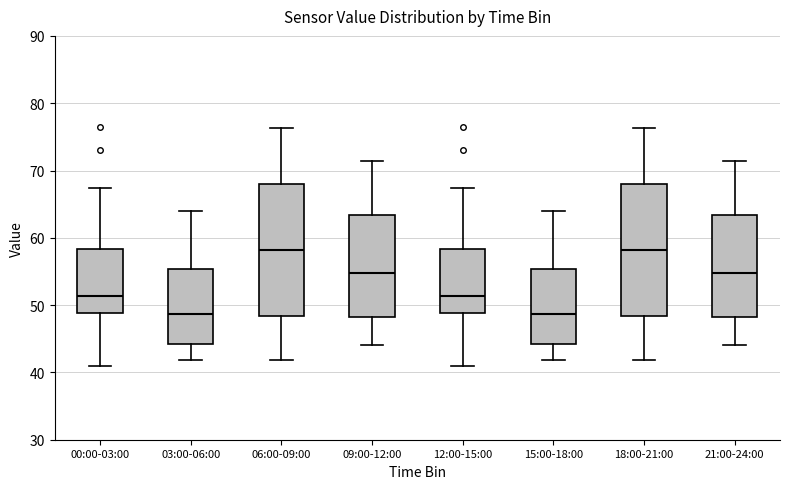

Reading left to right, transcribe this box plot: for each box, give where its median line is, the range the box spans, and where its two whiskers end, as read against the y-axis. The values are not printed on the chart, so give them approximately, as read against the axis.

00:00-03:00: median 51, box 49 to 58, whiskers 41 to 67
03:00-06:00: median 49, box 44 to 55, whiskers 42 to 64
06:00-09:00: median 58, box 48 to 68, whiskers 42 to 76
09:00-12:00: median 55, box 48 to 63, whiskers 44 to 71
12:00-15:00: median 51, box 49 to 58, whiskers 41 to 67
15:00-18:00: median 49, box 44 to 55, whiskers 42 to 64
18:00-21:00: median 58, box 48 to 68, whiskers 42 to 76
21:00-24:00: median 55, box 48 to 63, whiskers 44 to 71